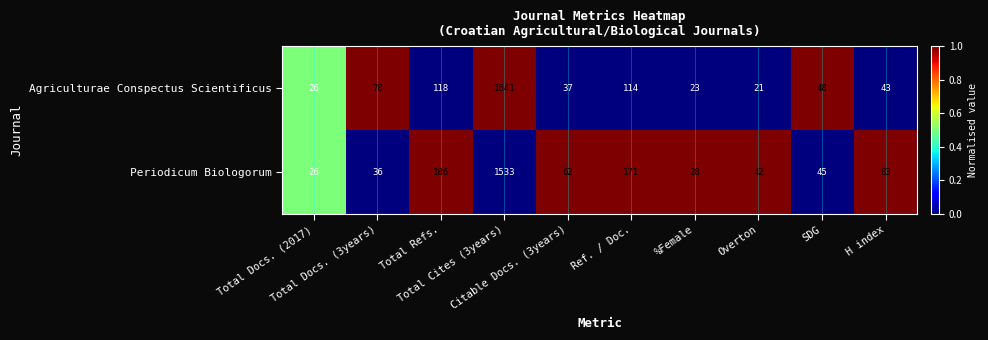

Which series has the largest total across all categories?

Periodicum Biologorum